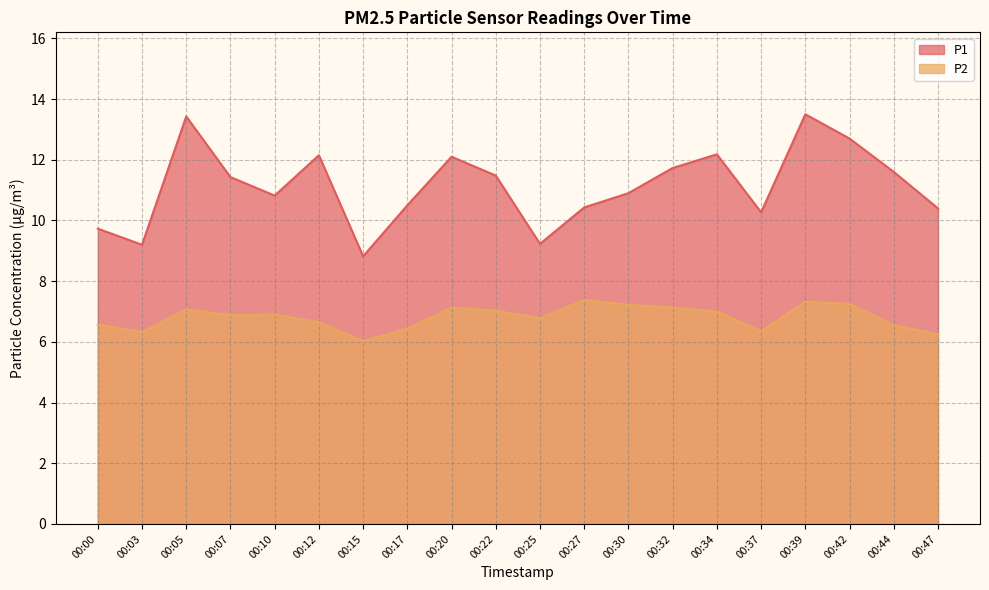

The value of P2 at 00:15 is 6.0. True or false?

True